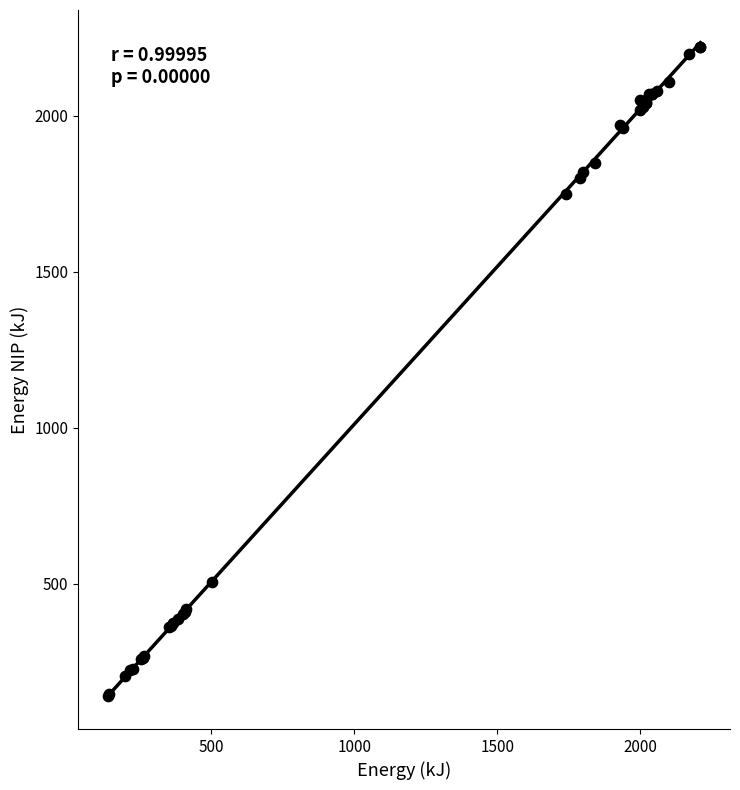

What Y value in the scatter plot is closest to 1179?

1750